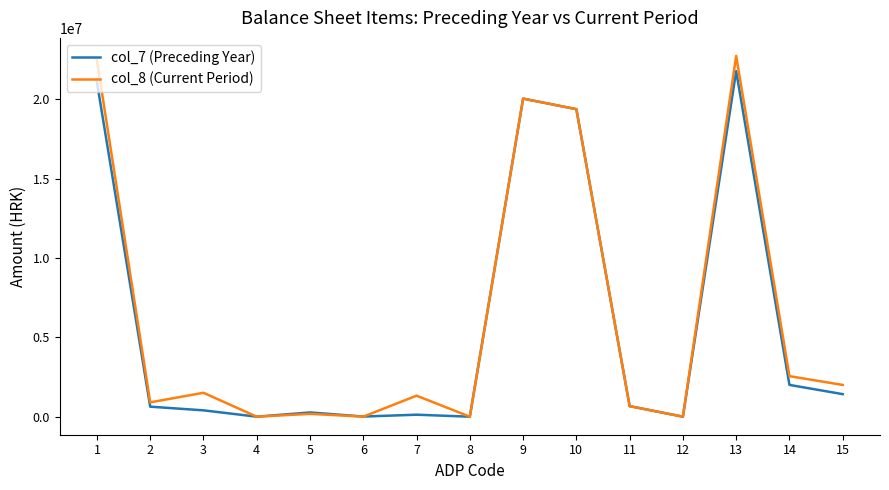

At which category does col_8 (Current Period) reach its first local peak?

3